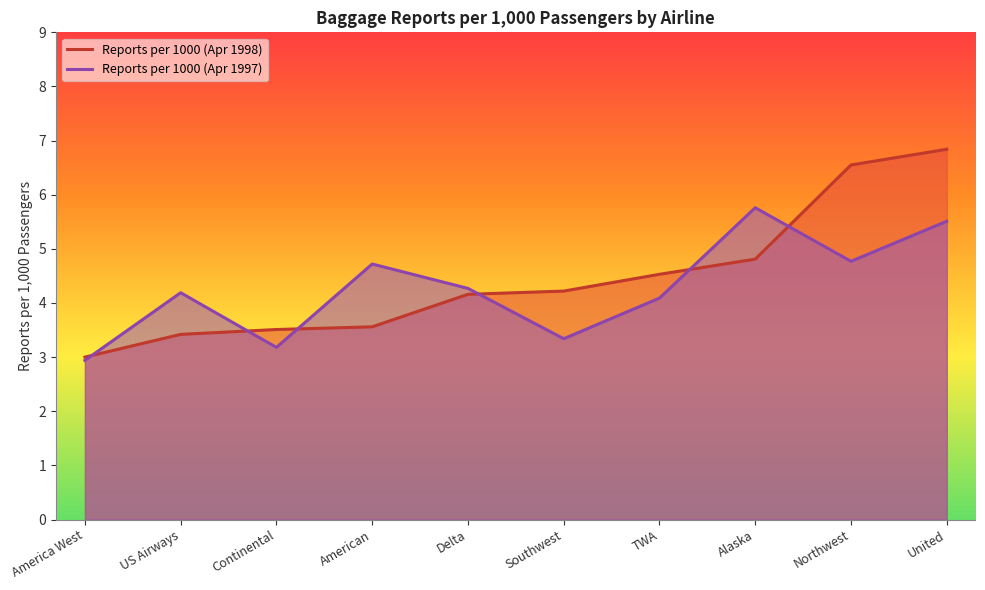

Which category has the lowest value across all series?

America West